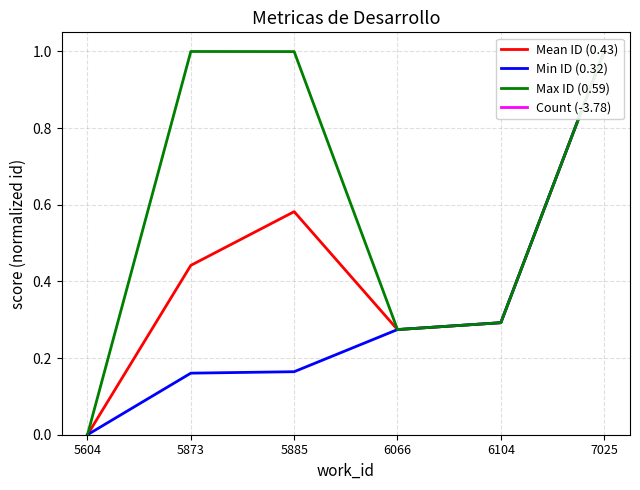

How many data points does each series have?

6